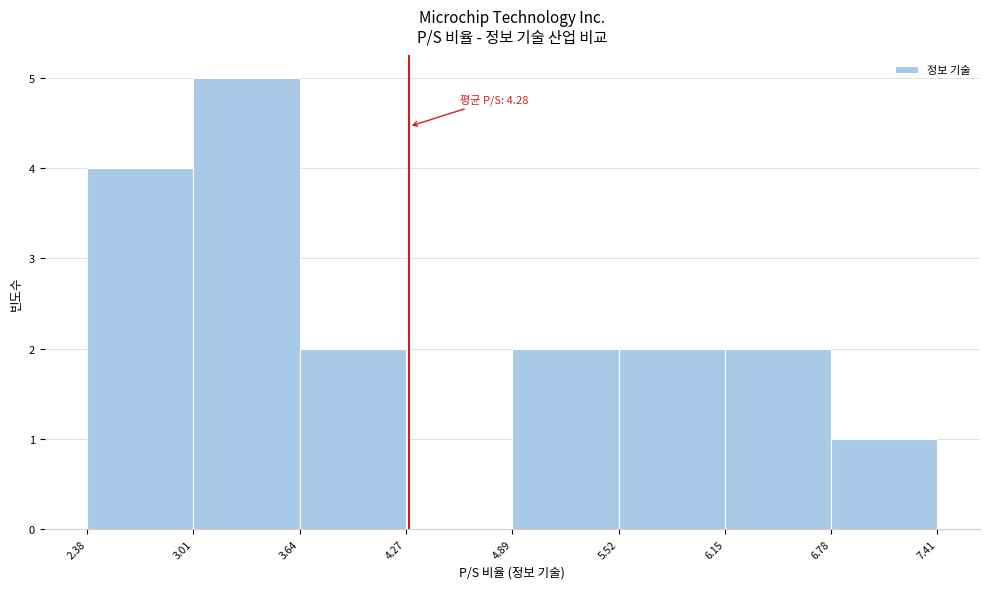

Which range on the x-axis has the tallest bar?

3.01 to 3.64